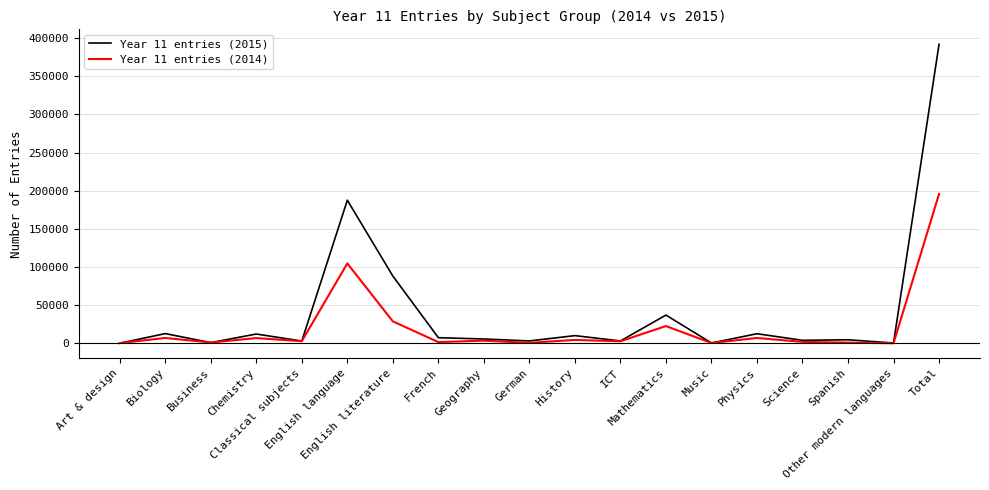

Which series has the largest range (max minus min)?

Year 11 entries (2015)